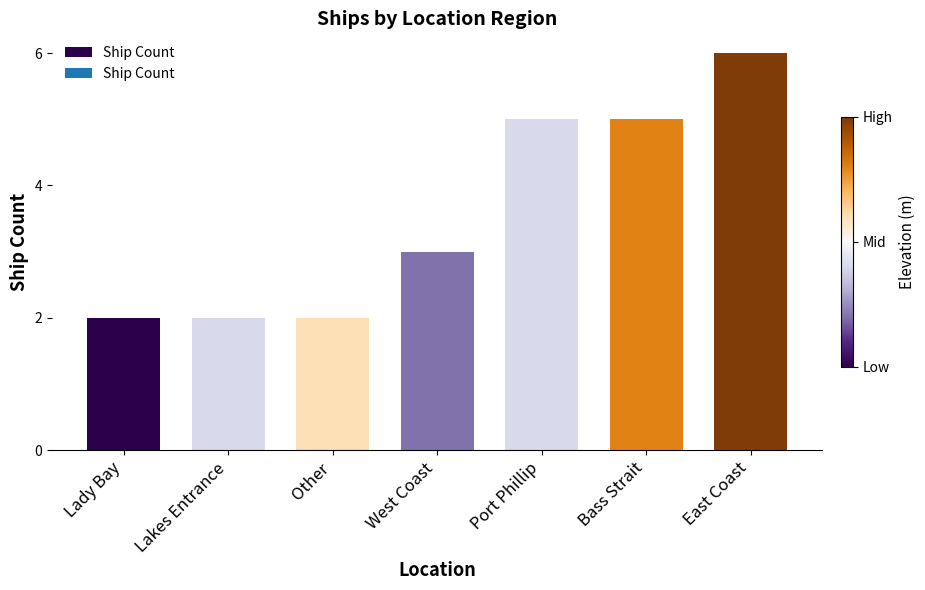

What is the label of the 3rd bar from the right?

Port Phillip